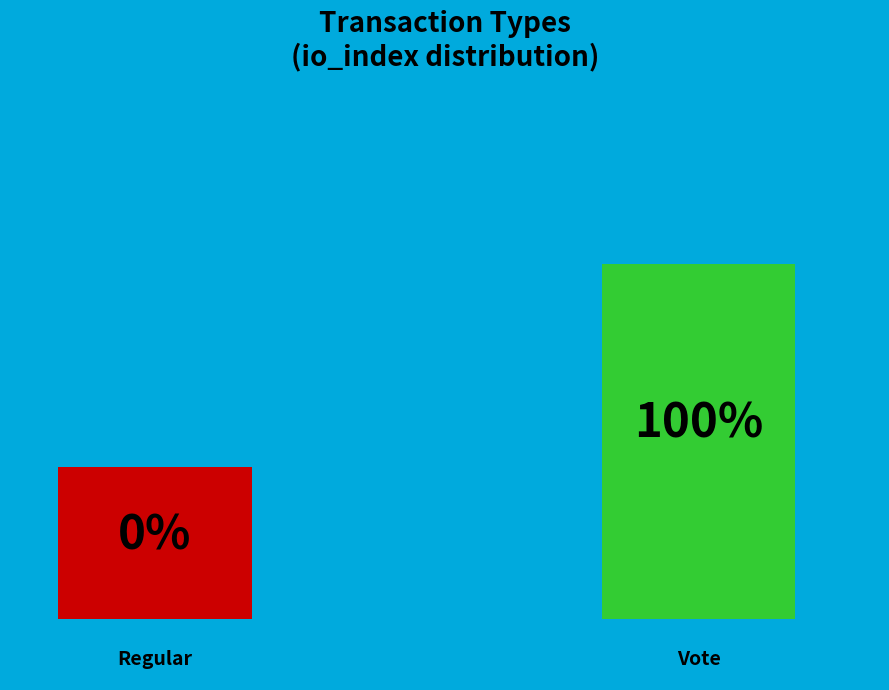

Count the number of slices in the pie.

2